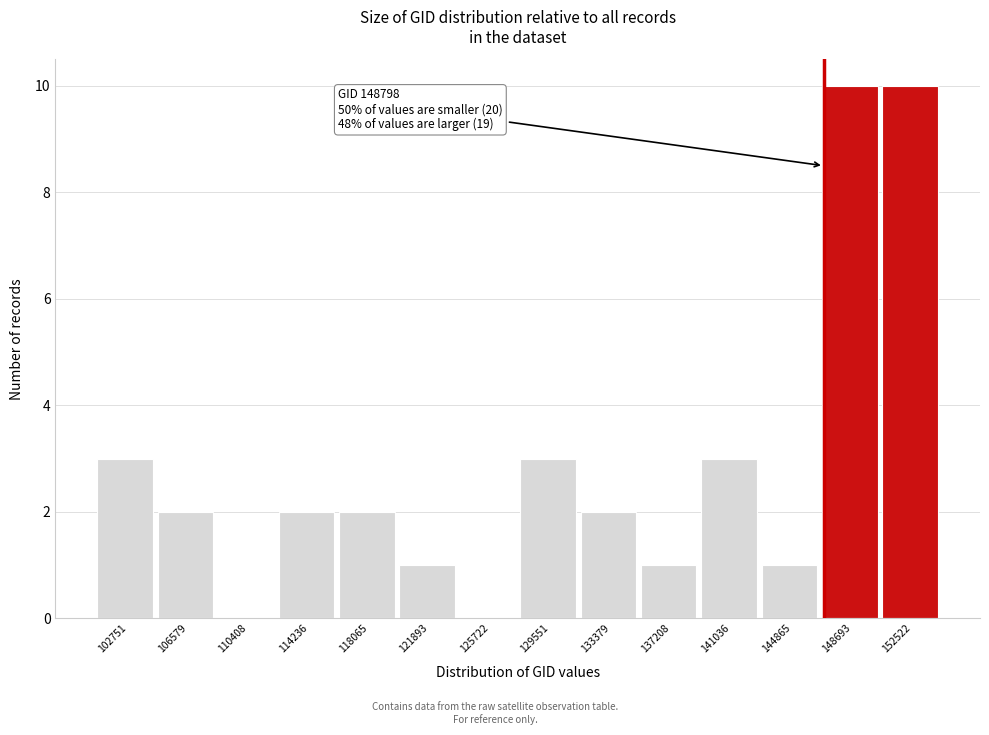

Reading left to right, extract all data points from this chart.

102751=3	106579=2	110408=0	114236=2	118065=2	121893=1	125722=0	129551=3	133379=2	137208=1	141036=3	144865=1	148693=10	152522=10